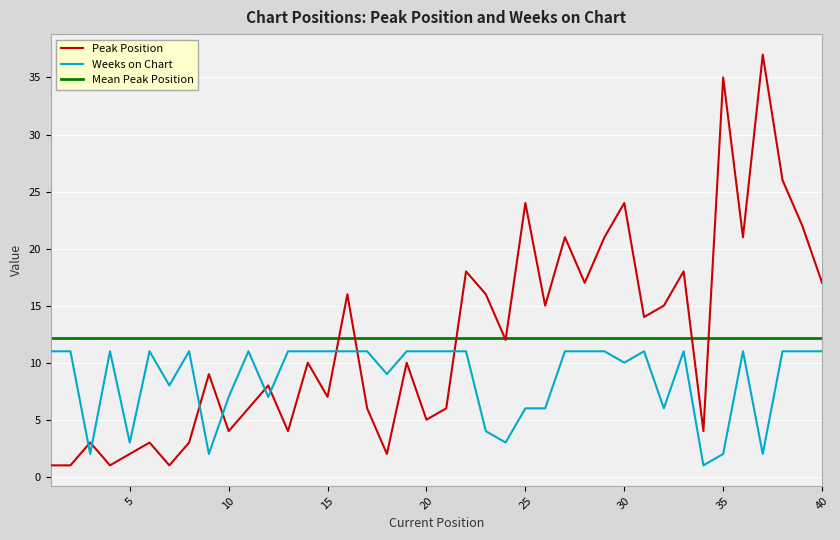

True or false: Peak Position has a value of 1 at 2.

True